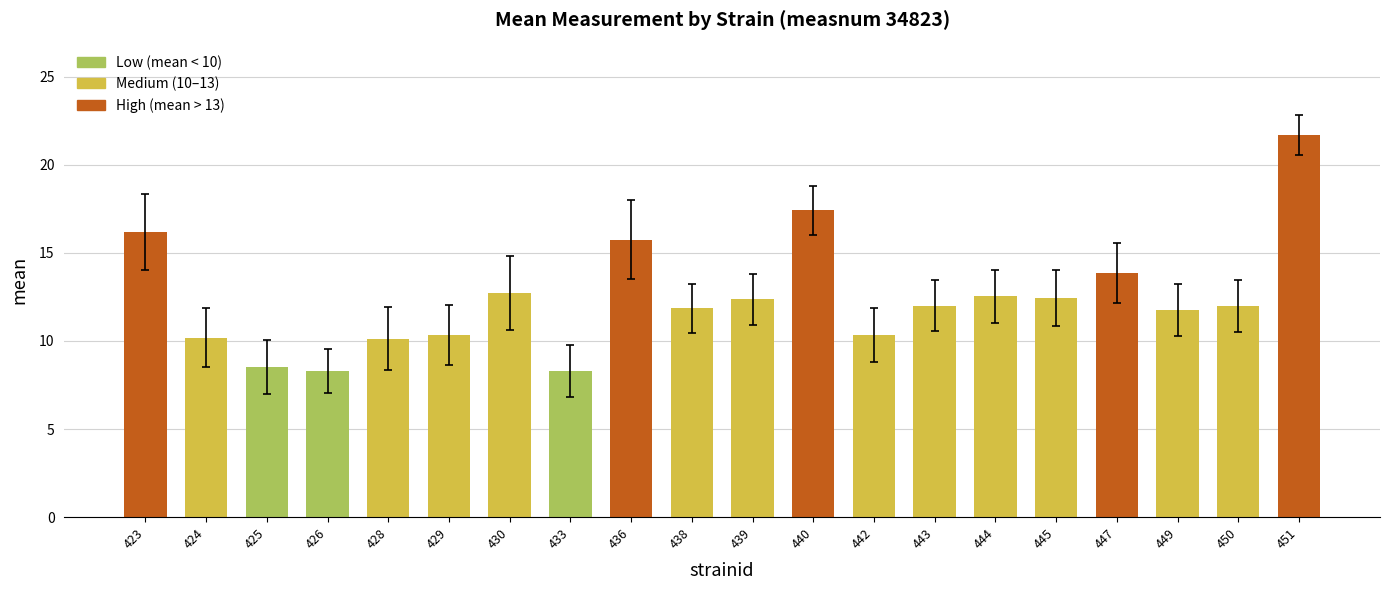

What is the change in value from 428 to 449?

+1.6